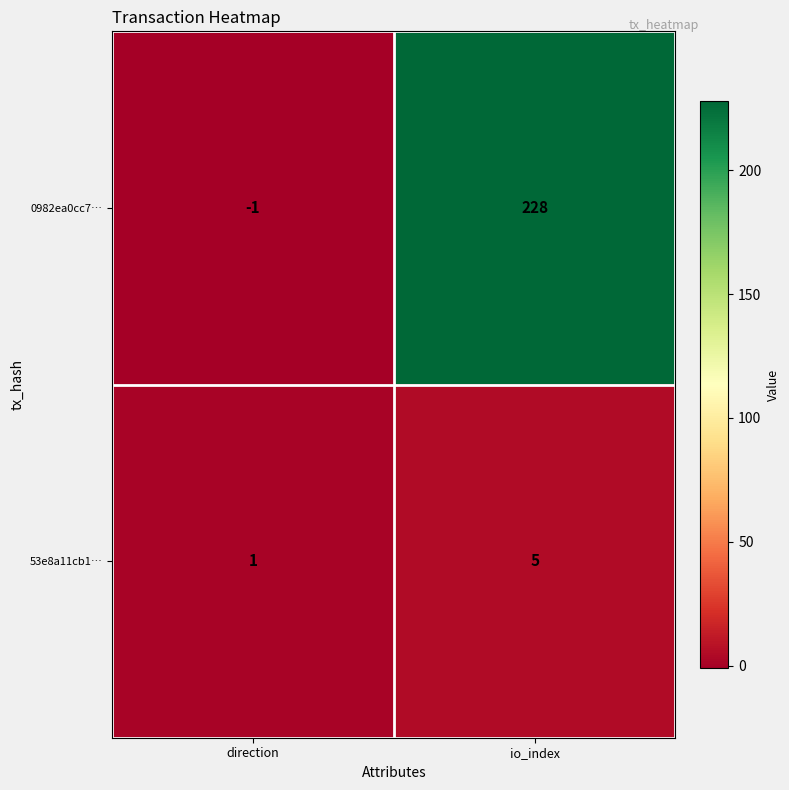

What is the total value across all series at io_index?

233